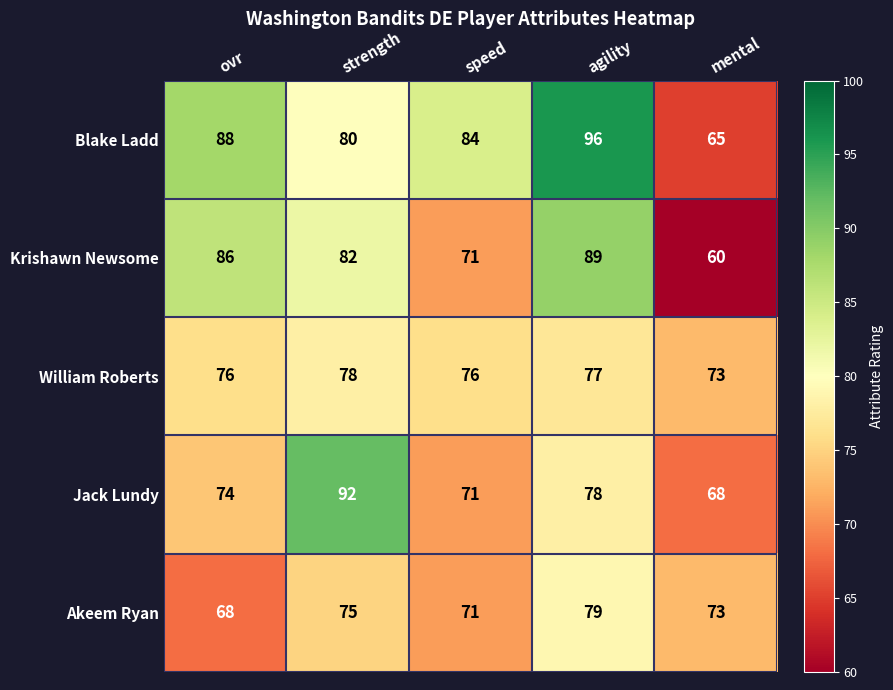

What is the average value of the Blake Ladd series?

83